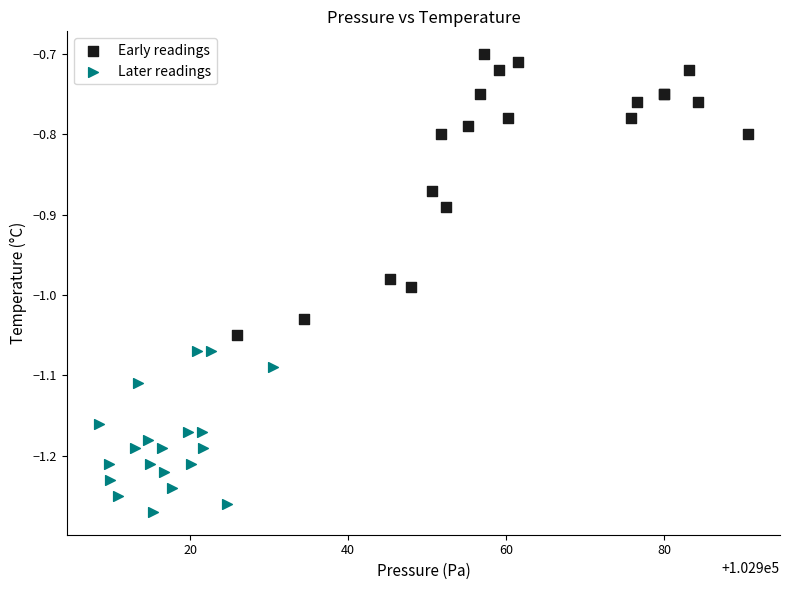

Which series has the widest spread of Y values?

Early readings